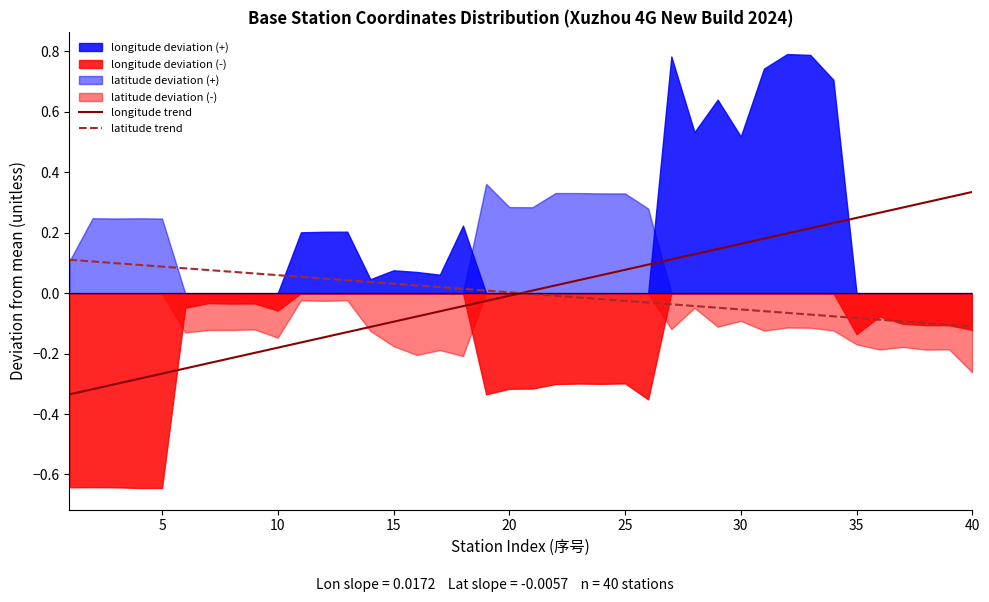

What is the difference between the second highest and second lowest values in the latitude trend series?

0.2